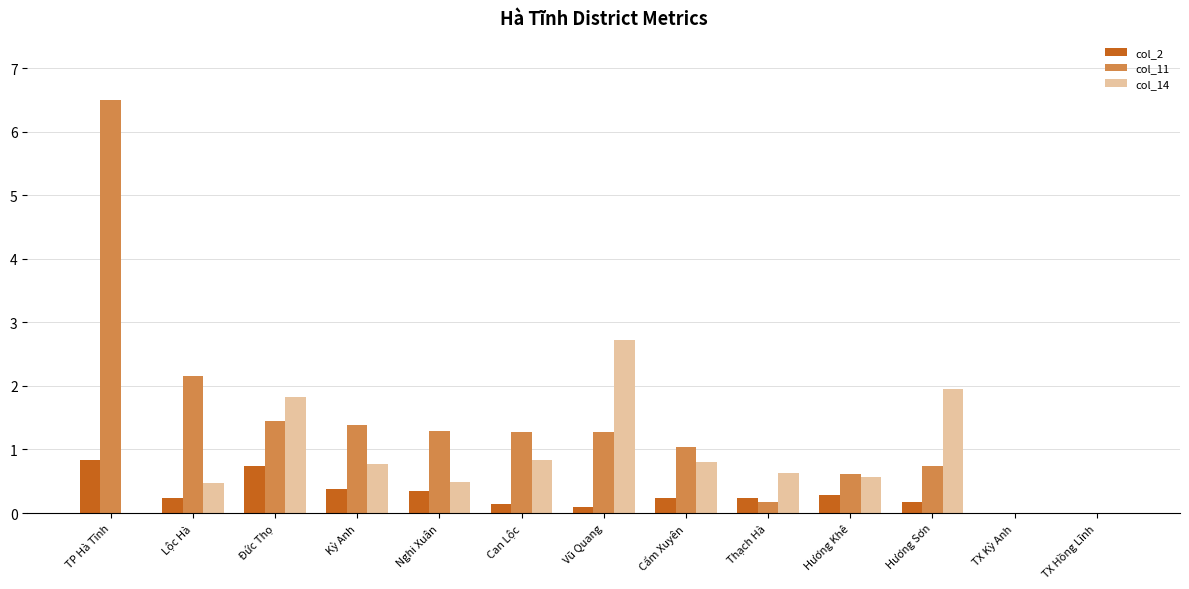

What value does the col_14 series have at Kỳ Anh?

0.8